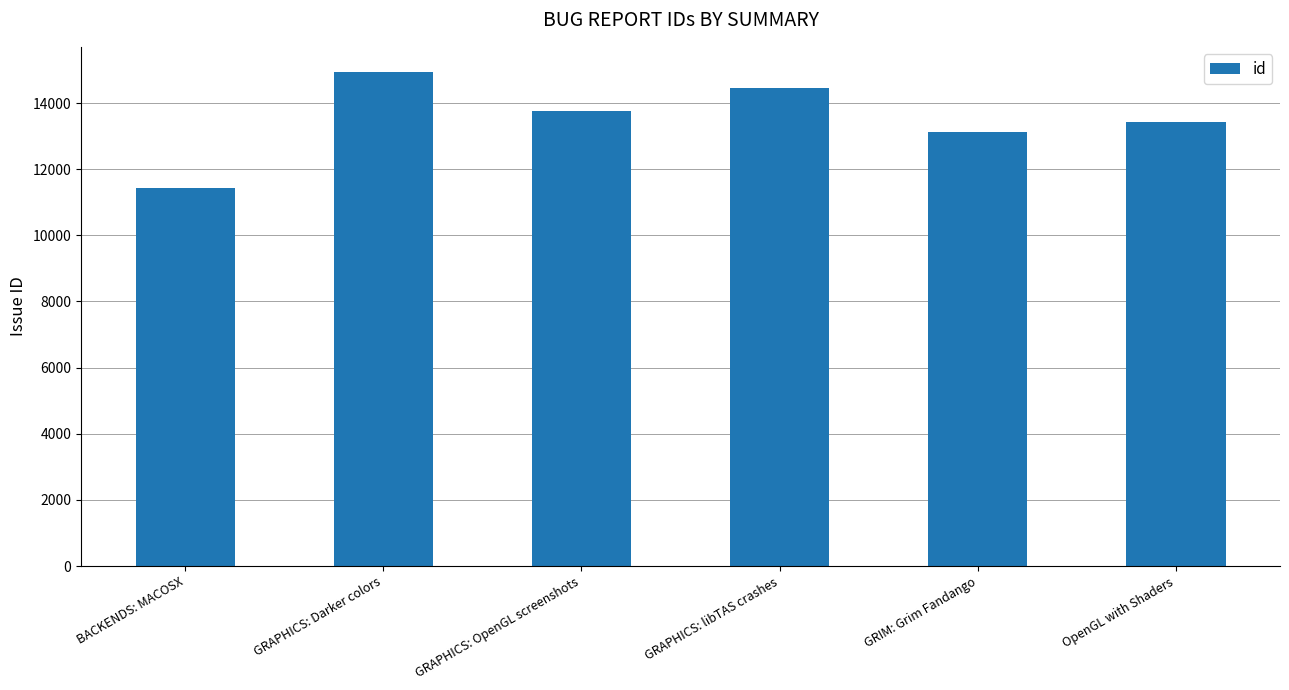

At which label does the data first exceed 13767?

GRAPHICS: Darker colors